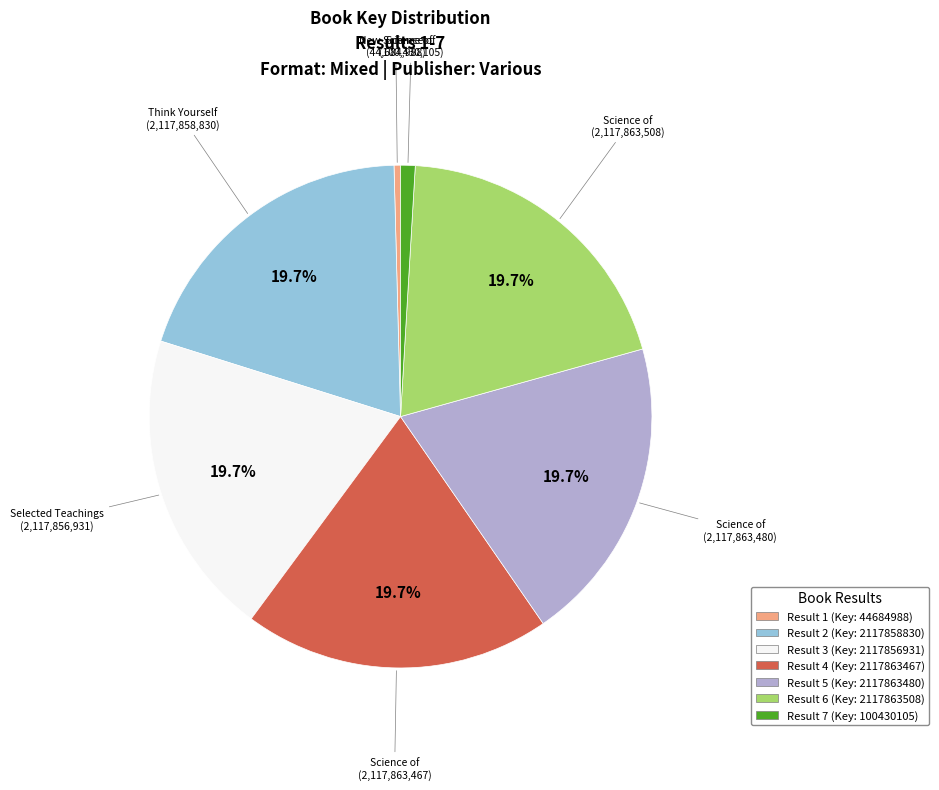

Which has a higher value, Result 1 (Key: 44684988) or Result 4 (Key: 2117863467)?

Result 4 (Key: 2117863467)